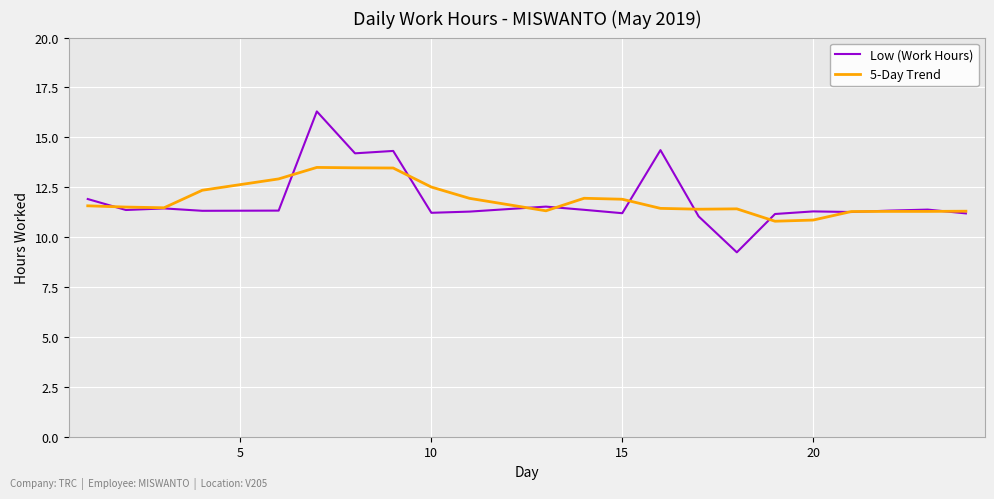

Which series has the widest spread of values?

Low (Work Hours)